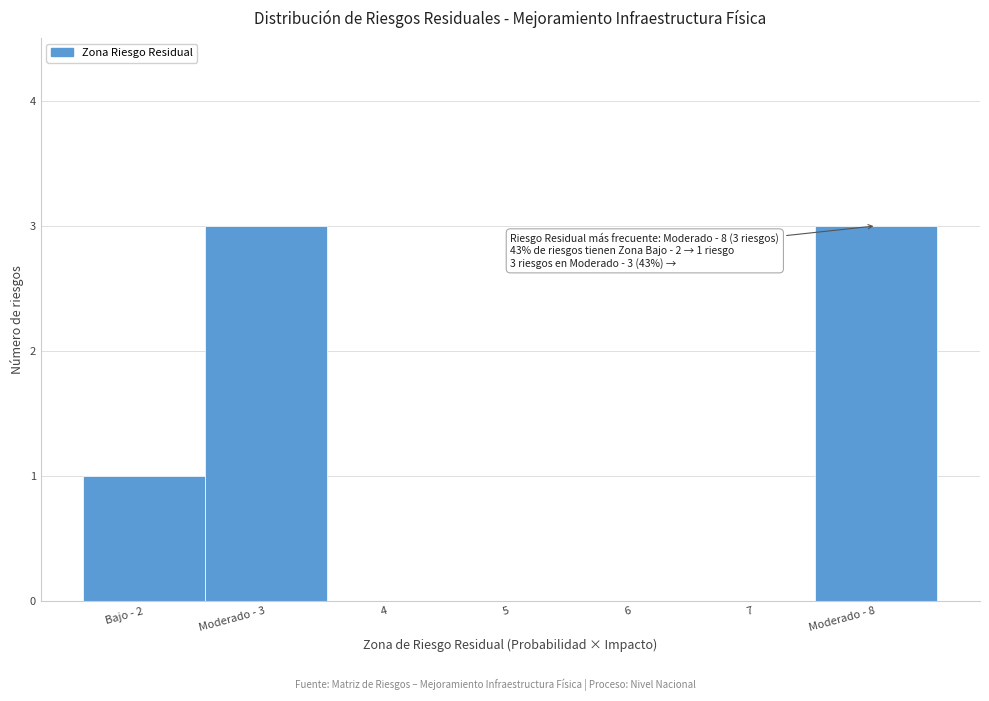

Reading left to right, transcribe all the data shown in this chart.

Bajo - 2=1	Moderado - 3=3	4=0	5=0	6=0	7=0	Moderado - 8=3